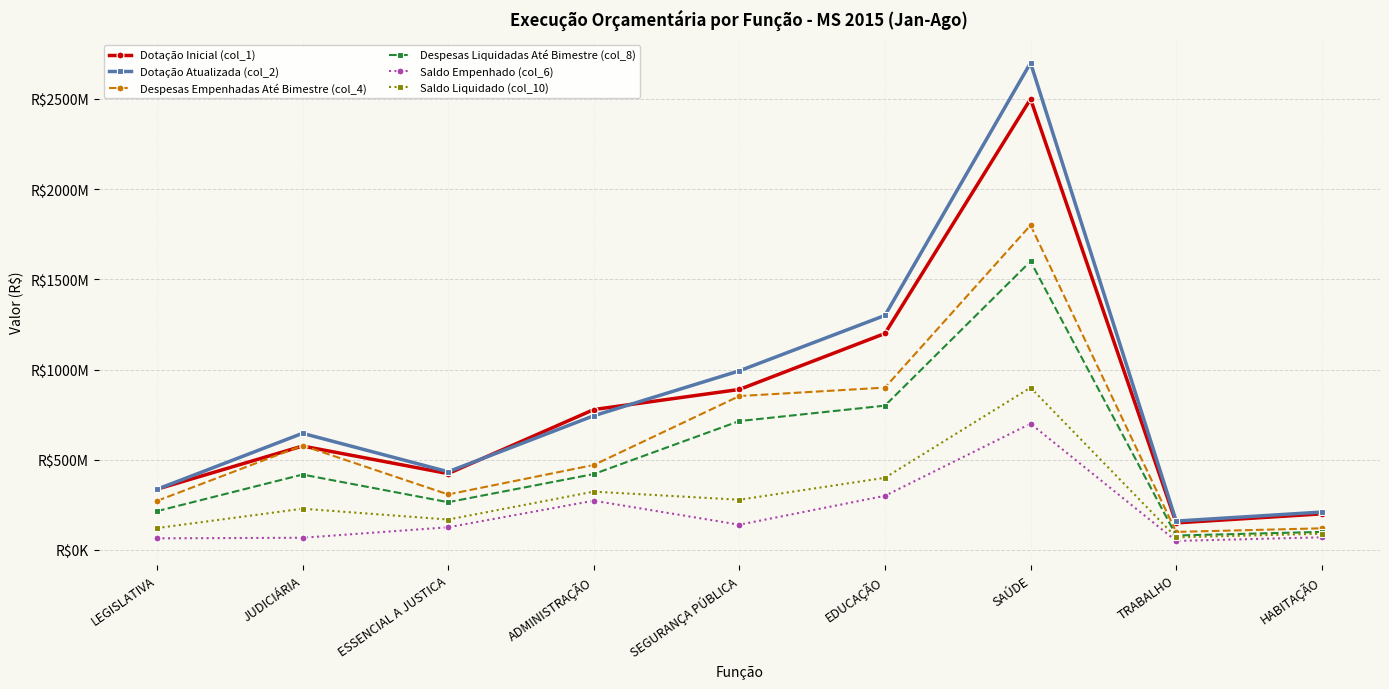

How many distinct data groups are displayed?

6